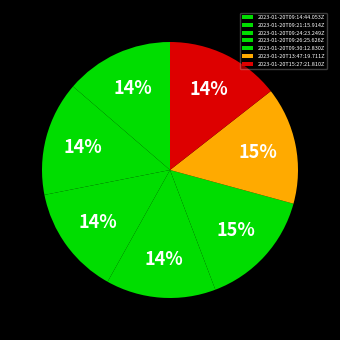

Which has a higher value, 2023-01-20T13:47:19.711Z or 2023-01-20T09:21:15.914Z?

2023-01-20T13:47:19.711Z